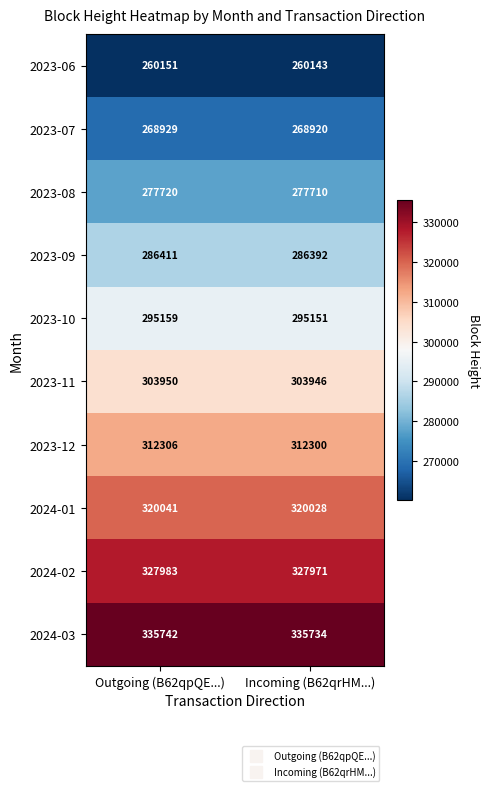

Rank the series by their maximum value, from lowest to highest.

2023-06, 2023-07, 2023-08, 2023-09, 2023-10, 2023-11, 2023-12, 2024-01, 2024-02, 2024-03